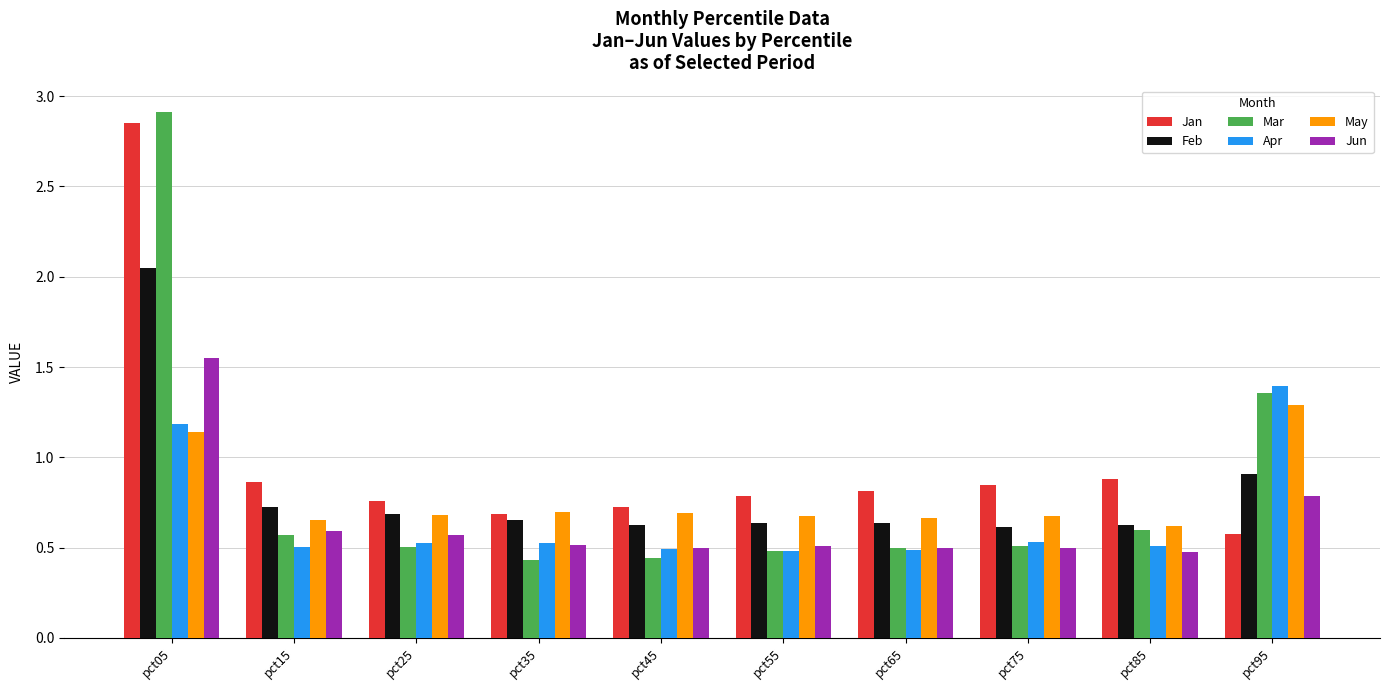

At how many categories does at least one series exceed 0?

10